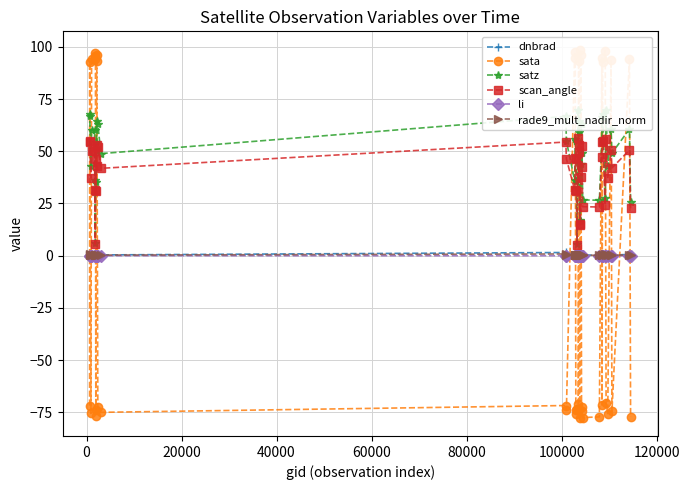

Is this an area chart (filled region under the line)?

No